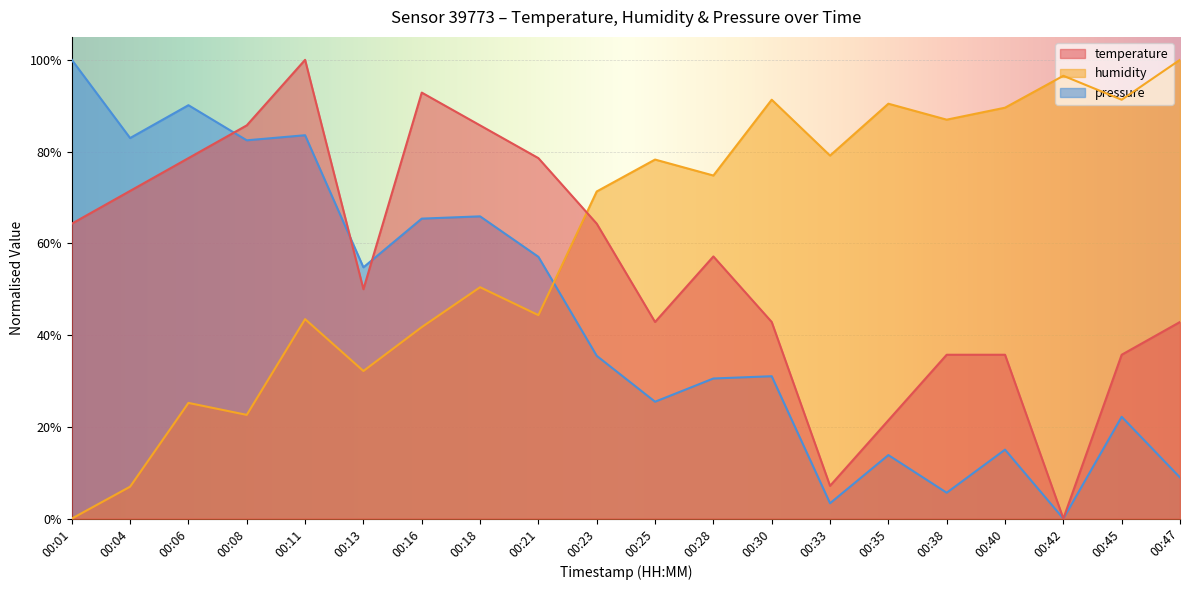

Between 00:38 and 00:40, which series saw the biggest shift?

pressure_norm